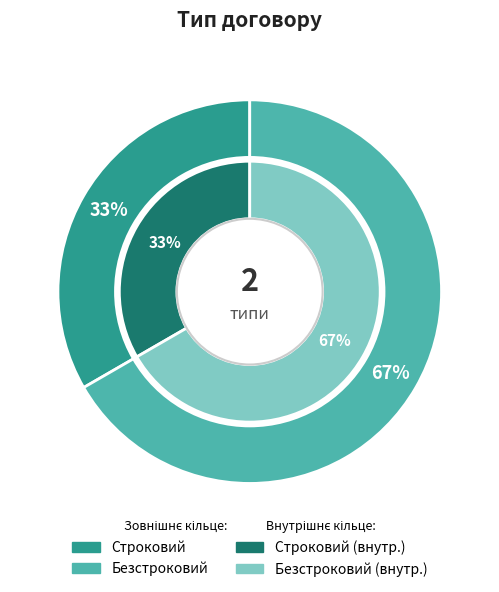

What portion of the pie excludes Строковий?

66.7%